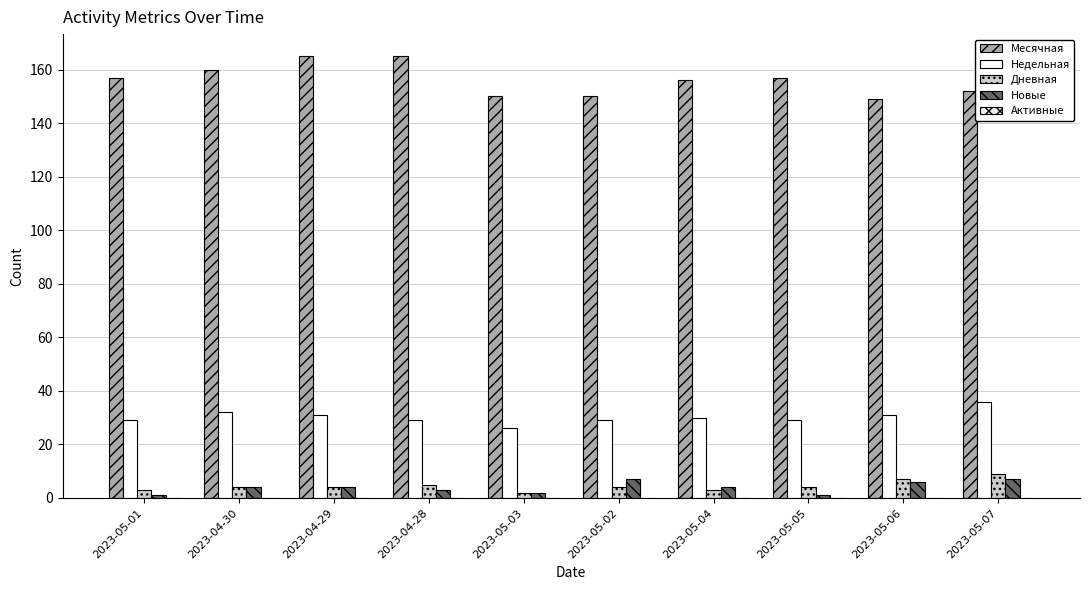

Which series has the largest range (max minus min)?

Месячная